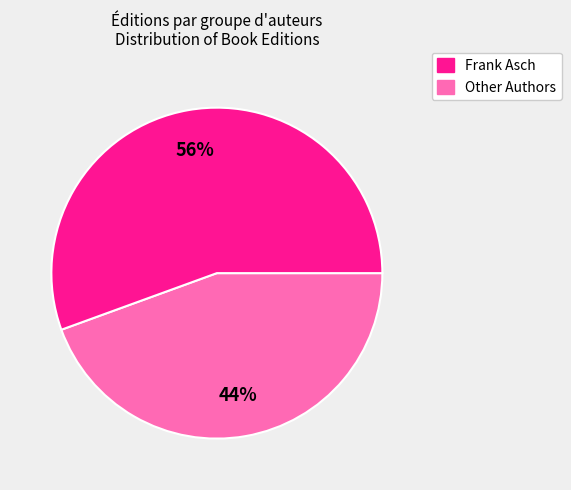

Is there any slice that represents more than half of the pie?

Yes